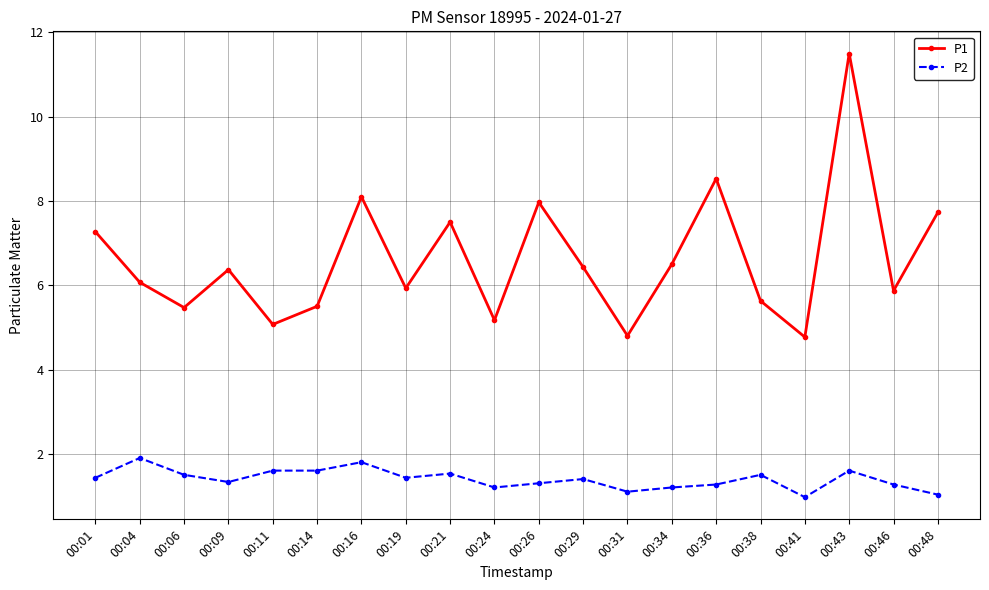

At which category does P2 reach its first local peak?

00:04